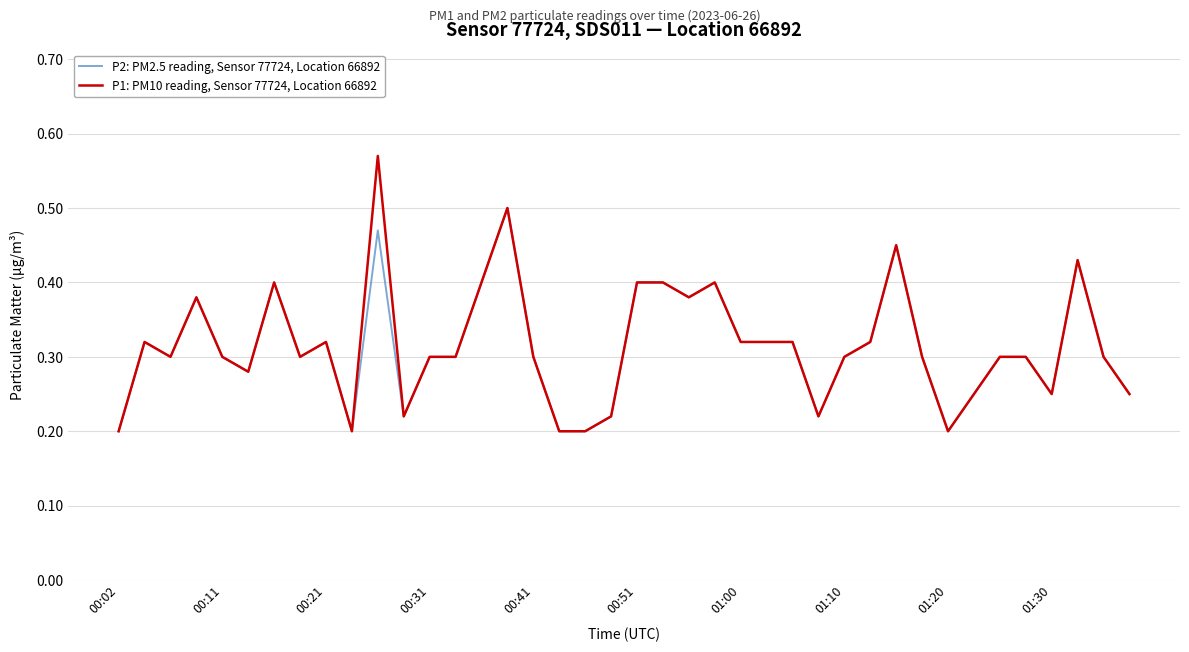

How many categories are shown in the chart?

40